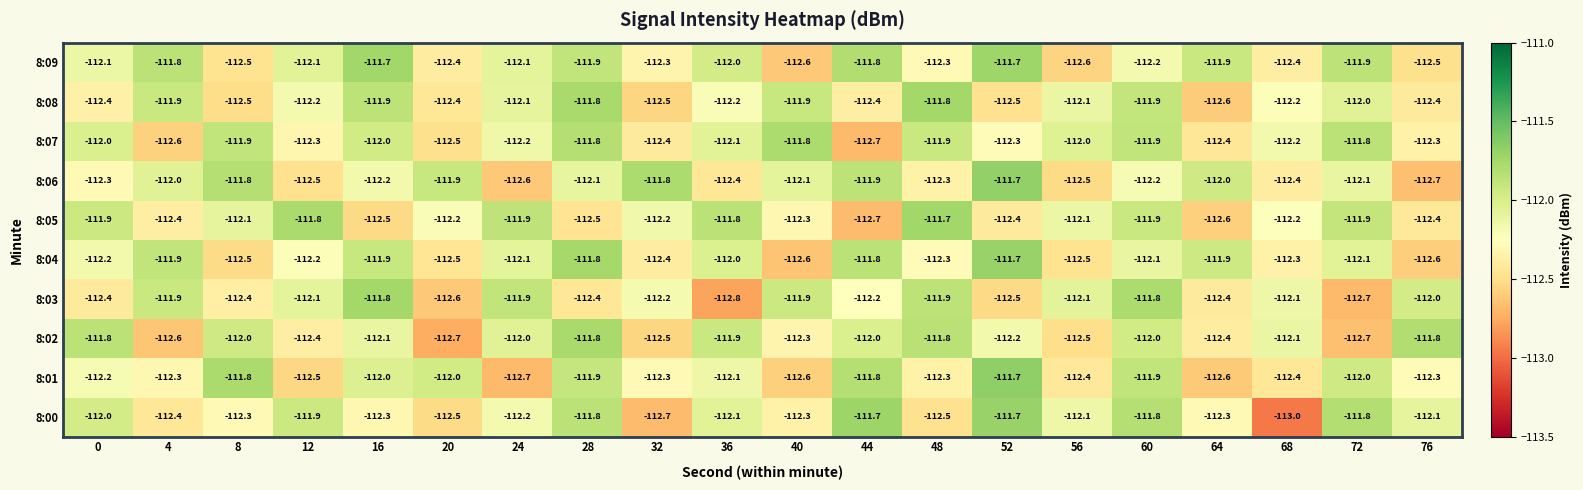

Where does the 8:04 series first go above -112?

4